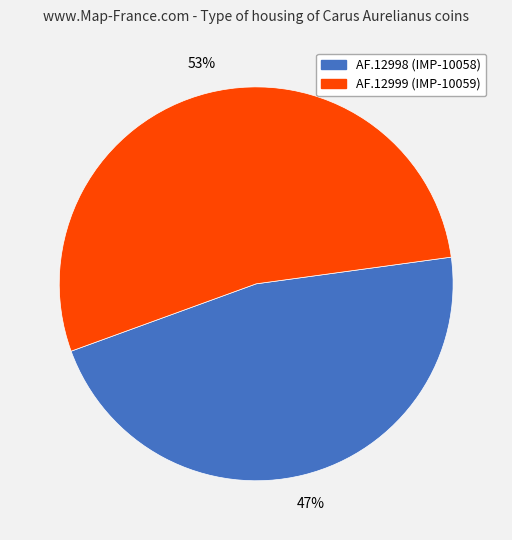

Which has a higher value, AF.12999 (IMP-10059) or AF.12998 (IMP-10058)?

AF.12999 (IMP-10059)